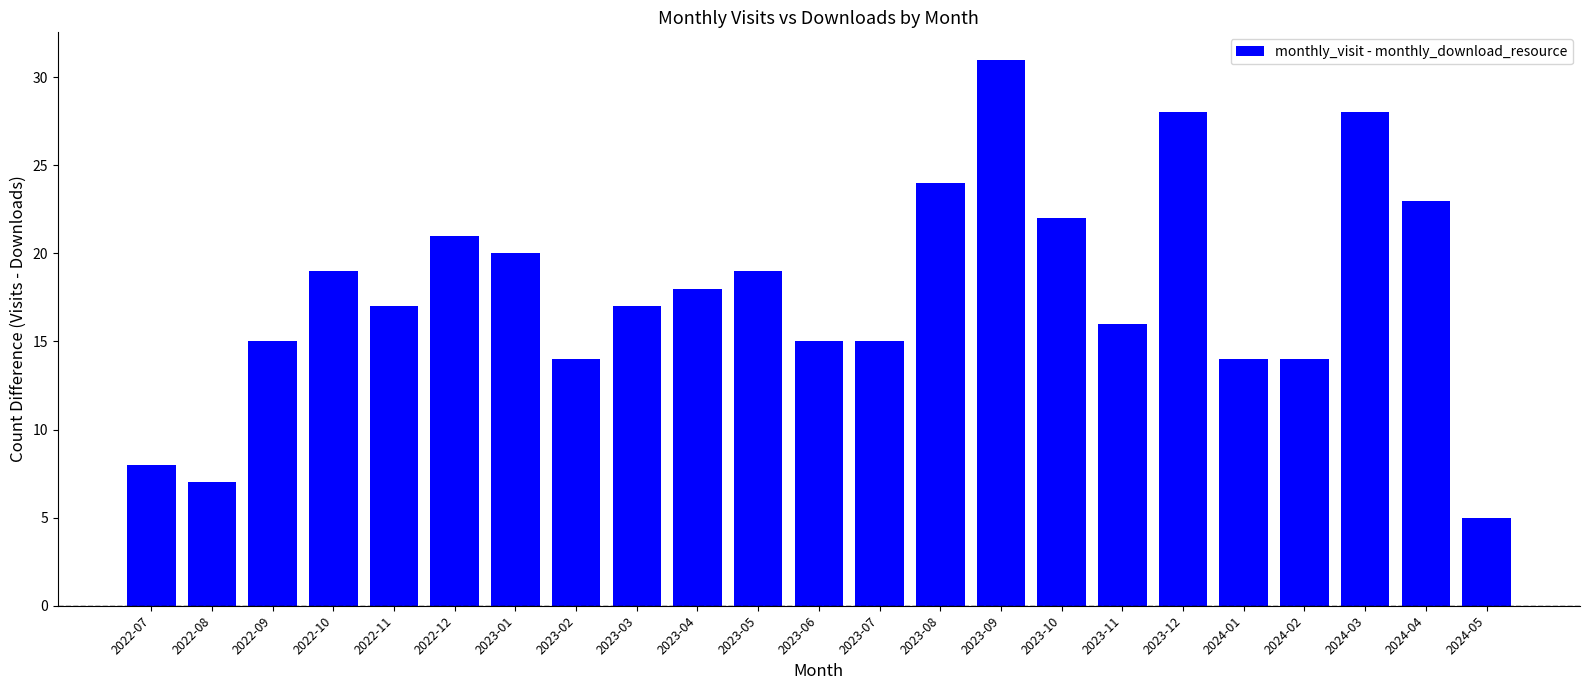

What is the change in value from 2022-08 to 2024-01?

+7